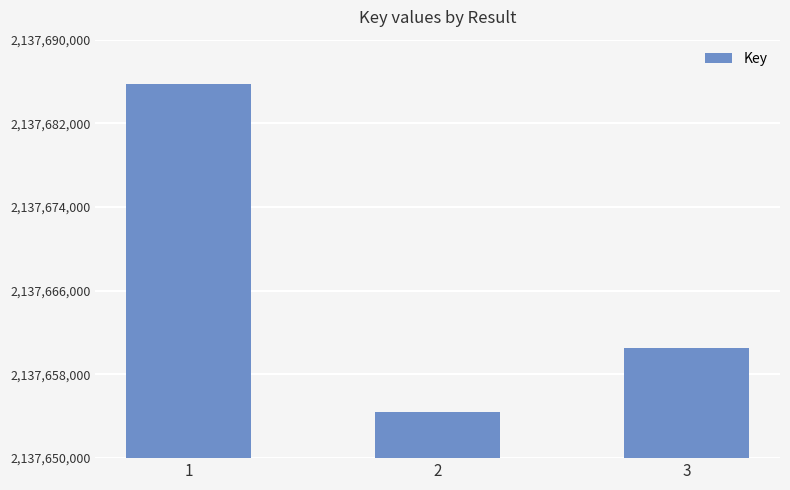

What is the change in value from 1 to 3?

-25232